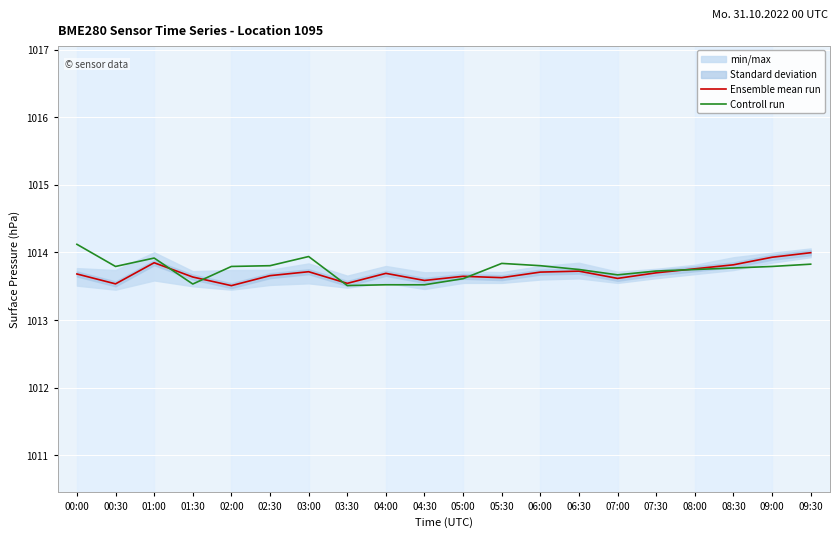

At which label is Controll run closest to 1013?

03:30